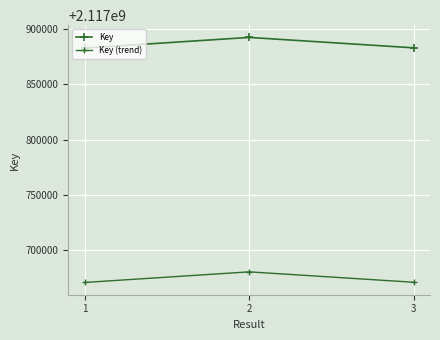

At which label does Key reach its minimum?

1